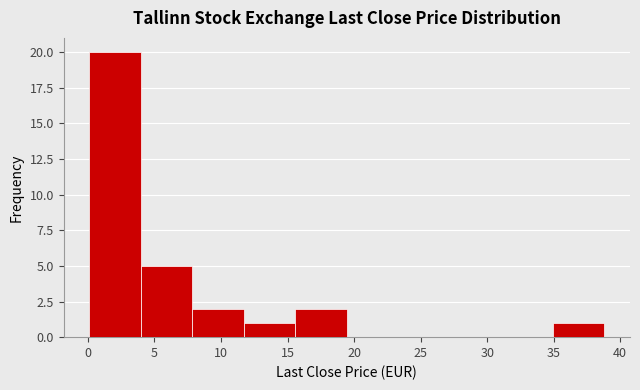

Reading left to right, list every bar in this chart as the range it spans on the x-axis followed by its height. Neither the bar edges nor the heights are printed on the chart, so give them approximately, as read against the axes.

0.0 to 4.0: 20
4.0 to 8.0: 5
8.0 to 11.5: 2
11.5 to 15.5: 1
15.5 to 19.5: 2
19.5 to 23.5: 0
23.5 to 27.0: 0
27.0 to 31.0: 0
31.0 to 35.0: 0
35.0 to 39.0: 1